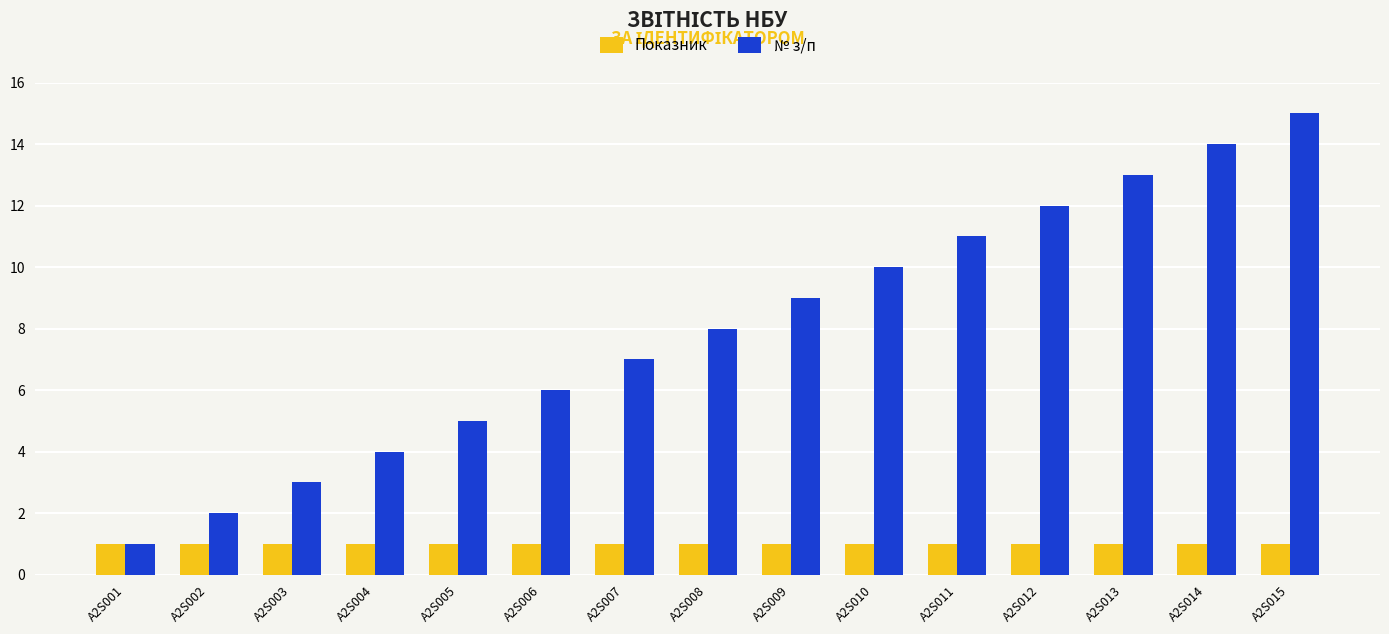

Is the value of Показник at A2S007 greater than the value of № з/п at A2S006?

No